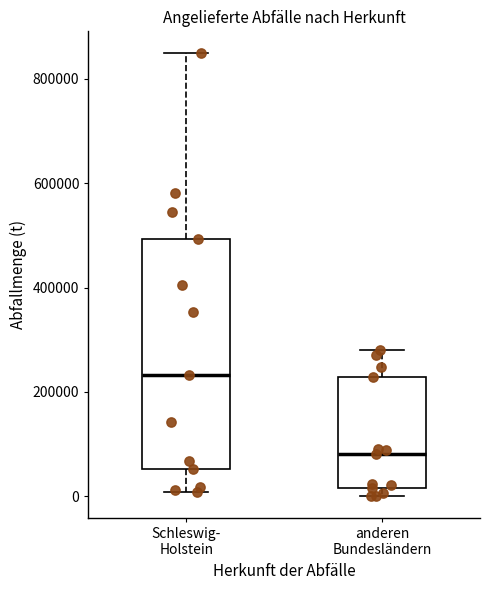

Where does the median line of the box for Schleswig- Holstein sit on the y-axis? The values are not printed on the chart, so give them approximately, as read against the axis.

240000